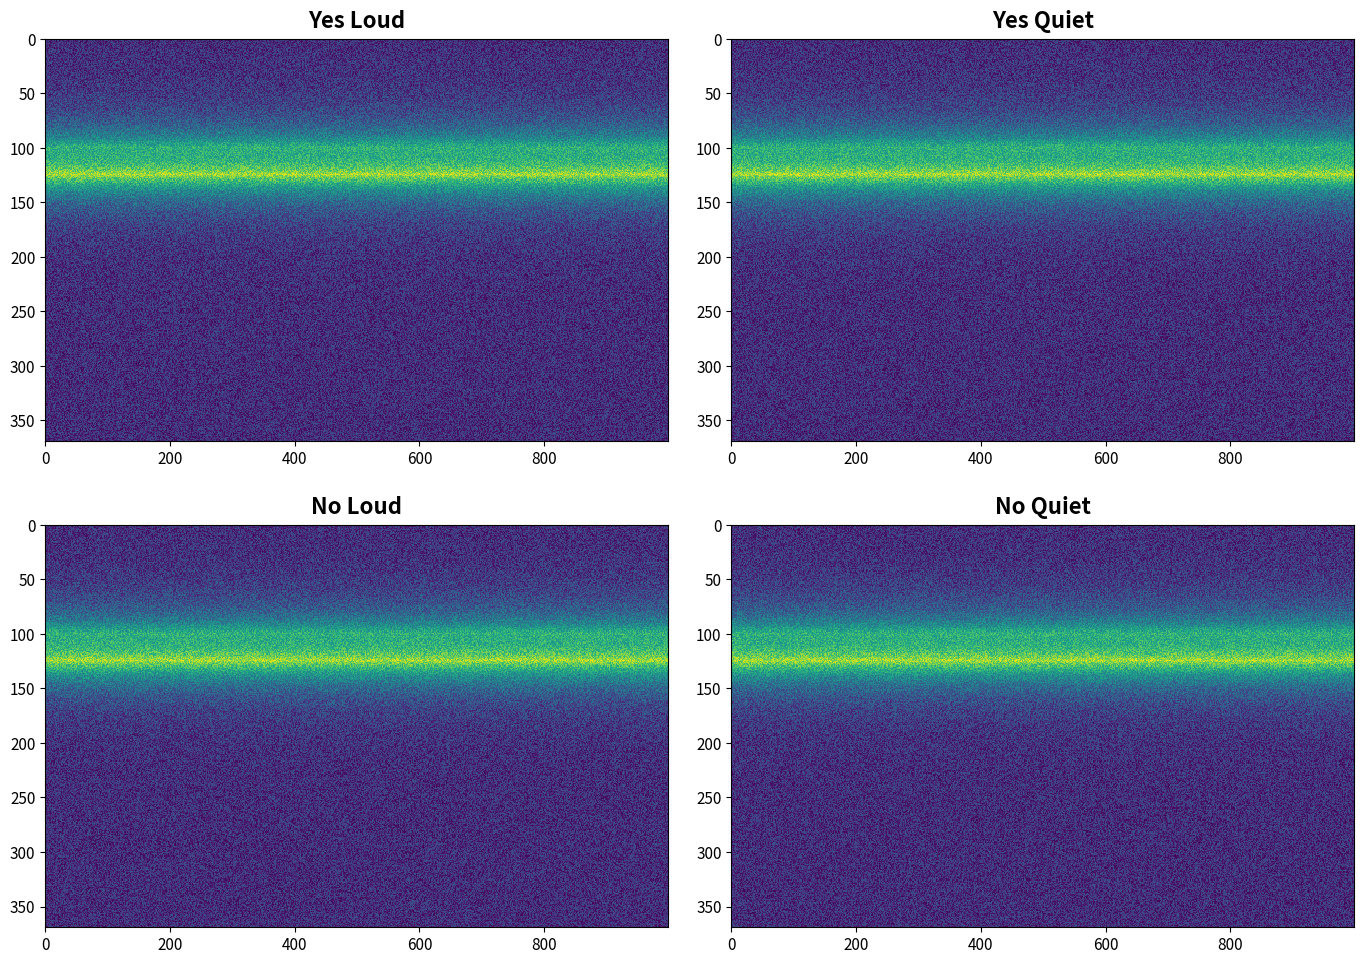

The value of 5d023693203f6f33536cd385cba7badde5326a4 at 1 is 3. True or false?

False